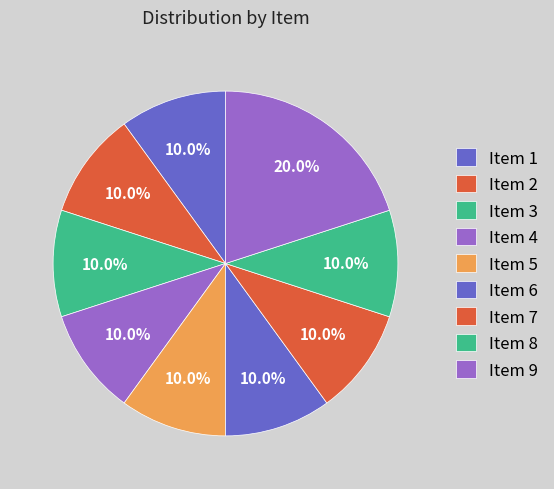

How many segments does this pie chart have?

9